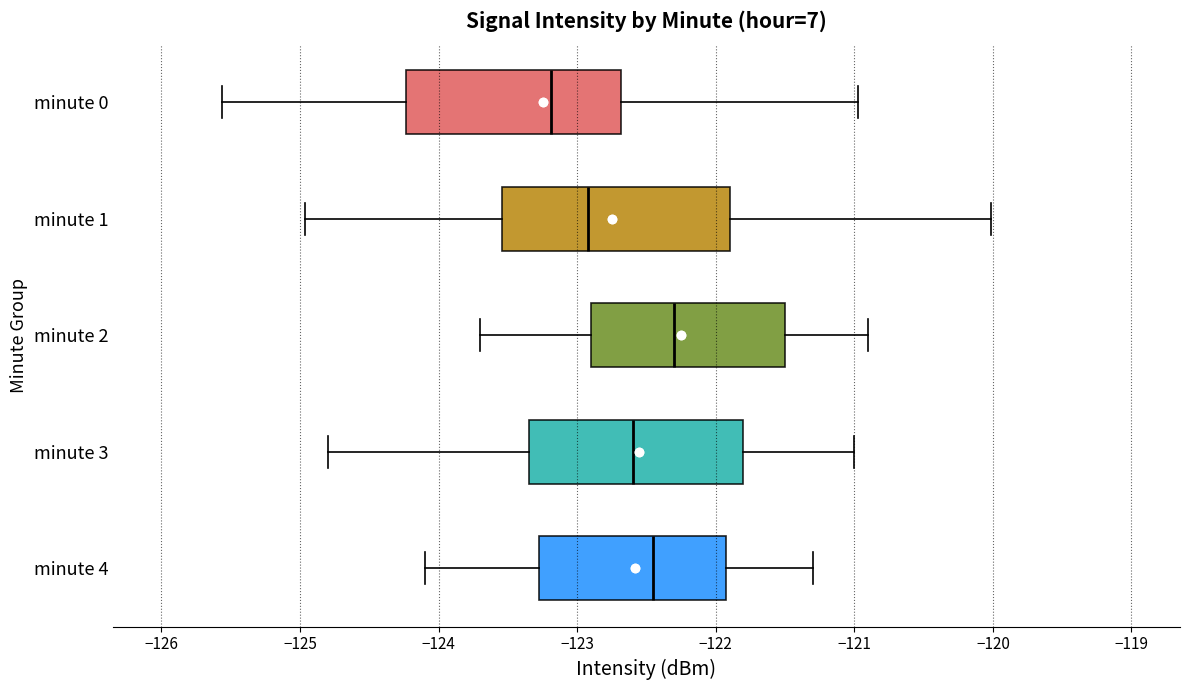

Which box has the furthest to the right median line?

minute 2